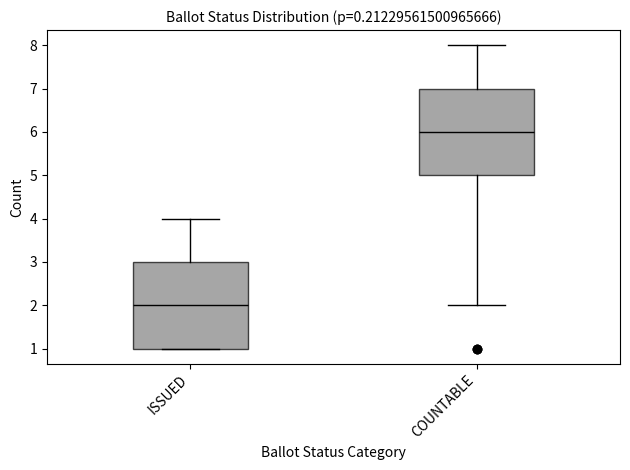

Reading left to right, transcribe this box plot: for each box, give where its median line is, the range the box spans, and where its two whiskers end, as read against the y-axis. The values are not printed on the chart, so give them approximately, as read against the axis.

ISSUED: median 2, box 1 to 3, whiskers 1 to 4
COUNTABLE: median 6, box 5 to 7, whiskers 2 to 8